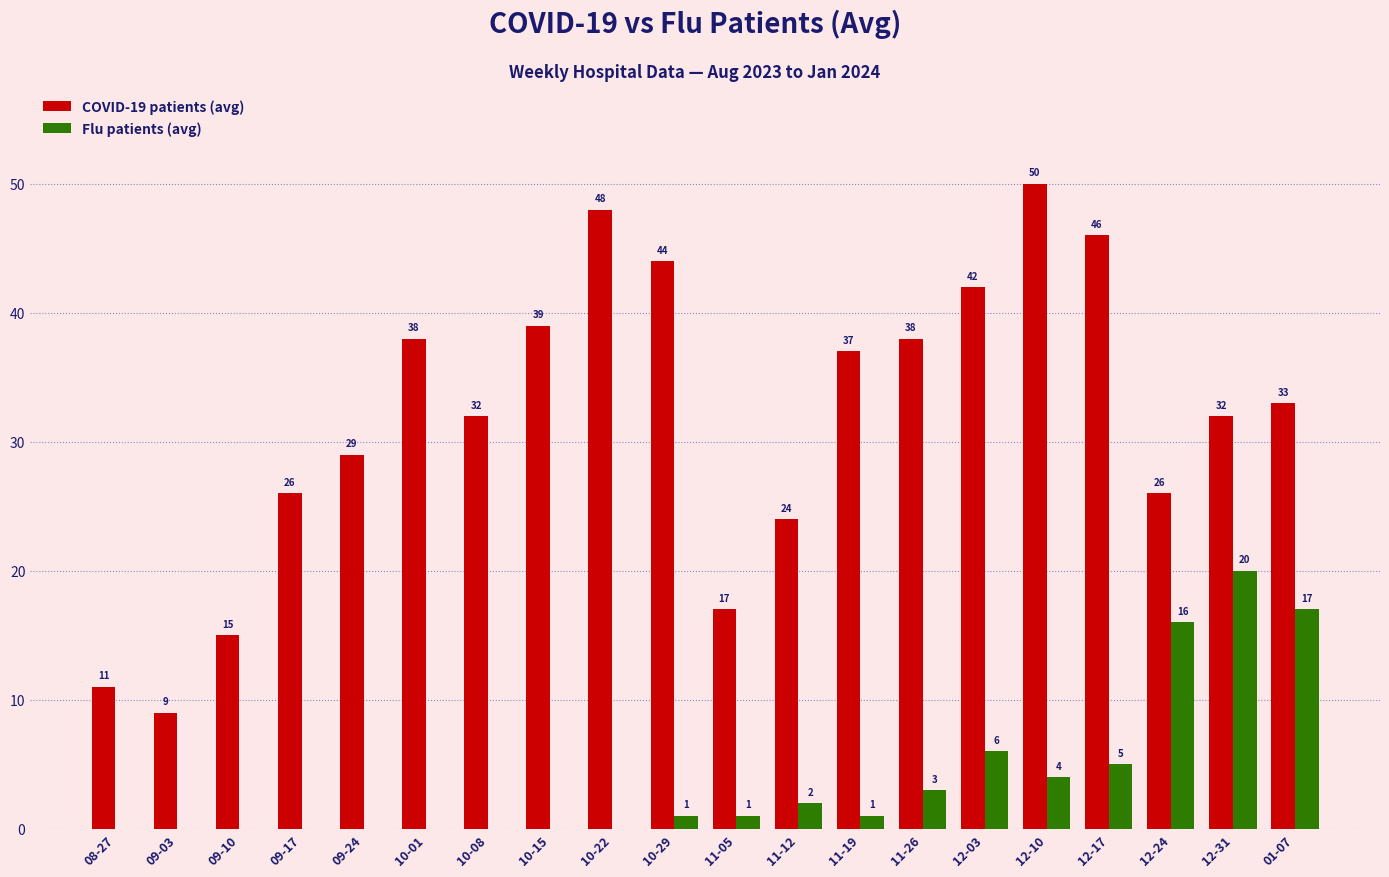

What is the greatest value displayed?

50